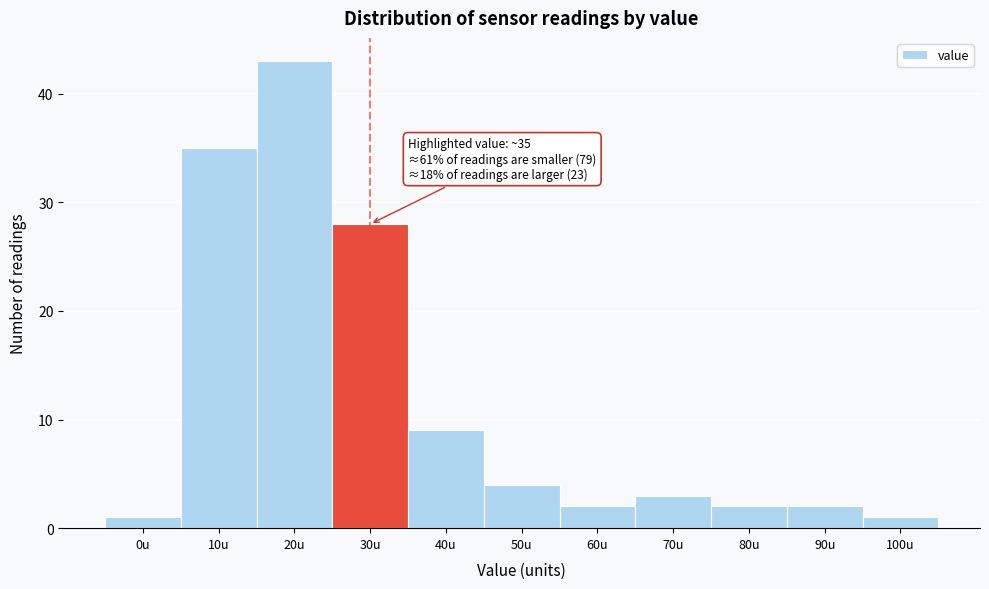

Reading right to left, what are all the values shown in this chart?

1	2	2	3	2	4	9	28	43	35	1